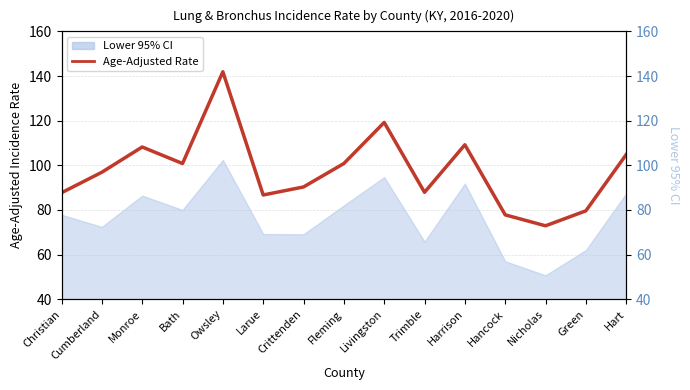

At which category does the data reach its first local valley?

Bath